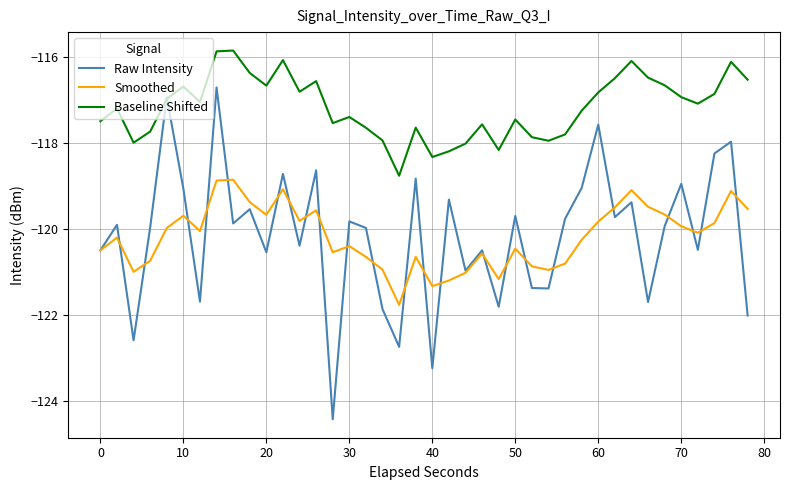

What are all the series names shown in the legend?

Raw Intensity, Smoothed, Baseline Shifted